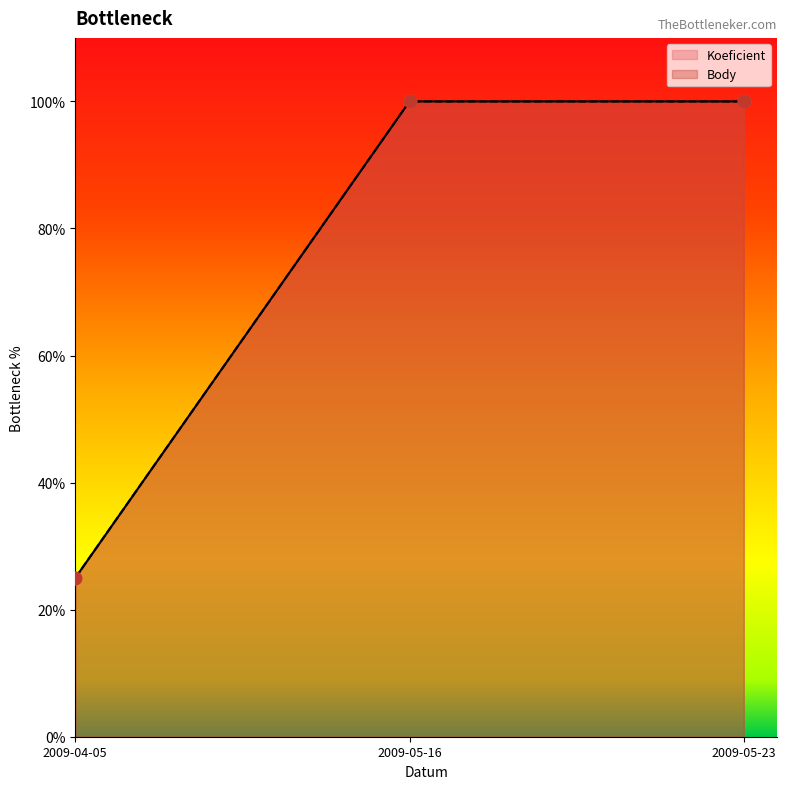

Is the value of Koeficient at 2009-05-23 greater than the value of Body at 2009-05-23?

No